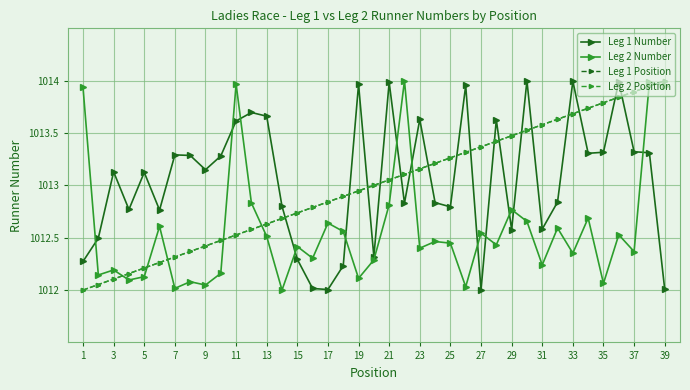

At which label does Leg 2 Position reach its minimum?

1